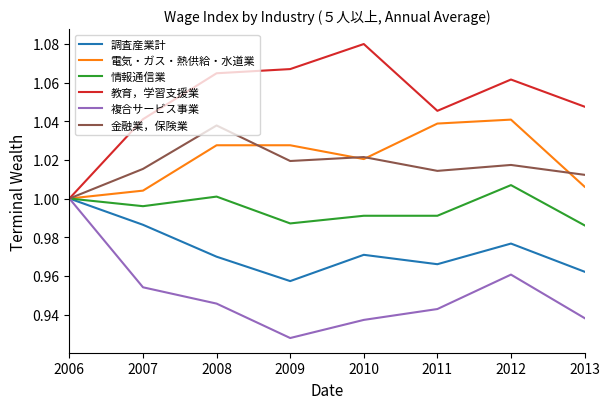

Which series has the largest range (max minus min)?

教育，学習支援業